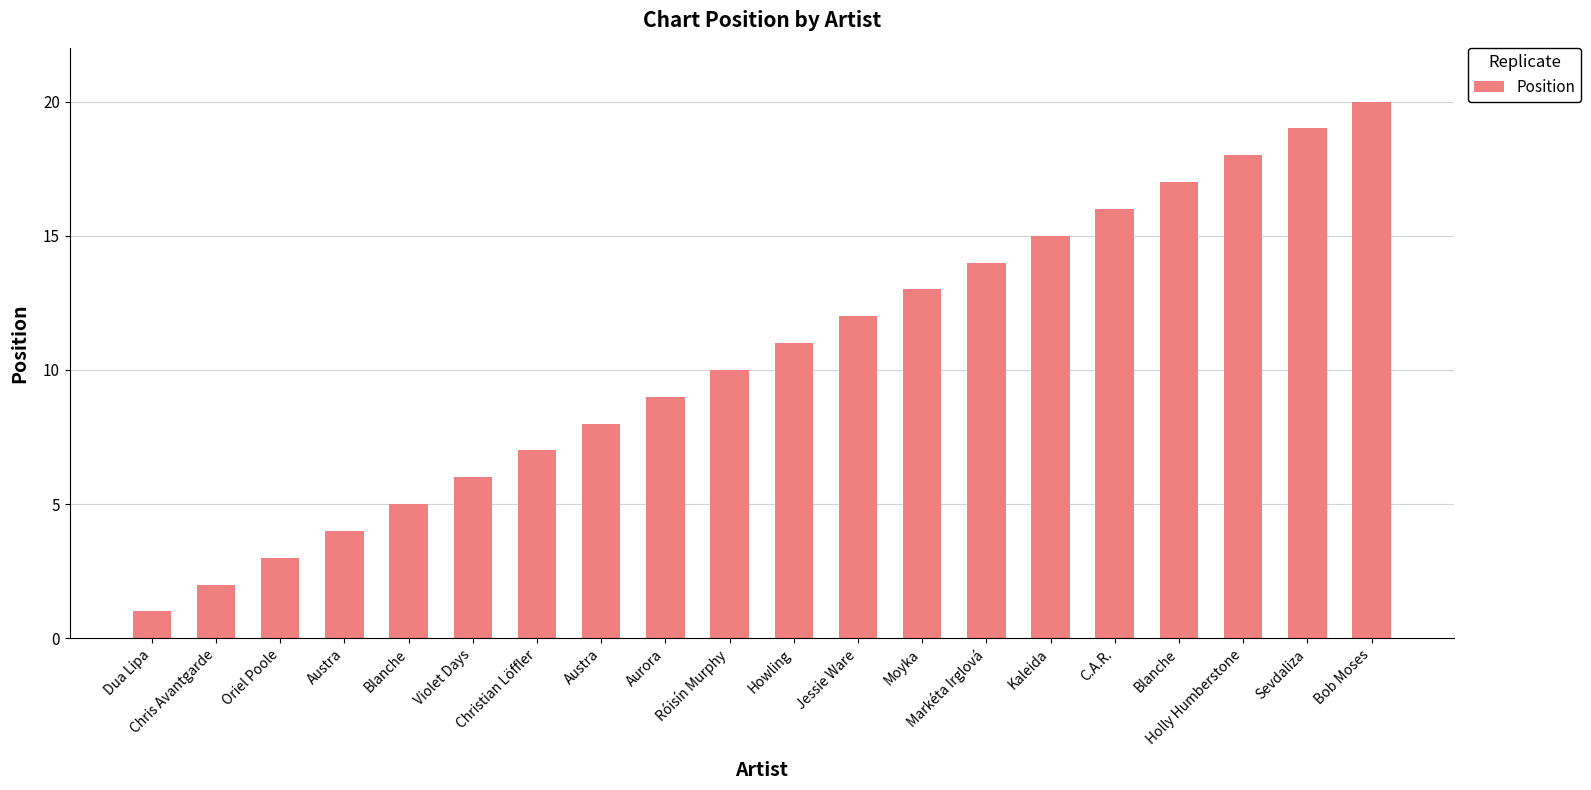

What is the change in value from Moyka to Sevdaliza?

+6